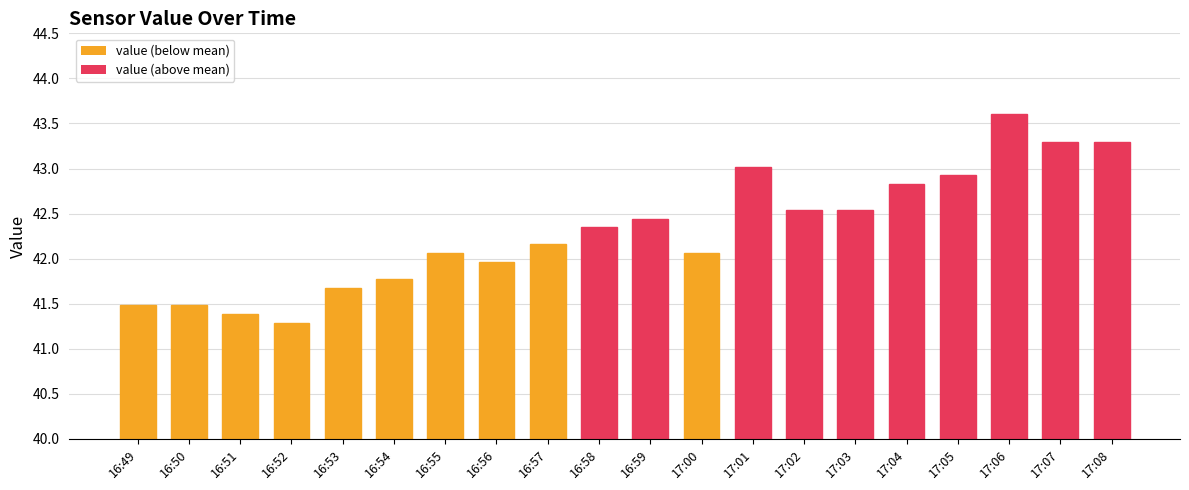

What position from the right is 16:56?

13